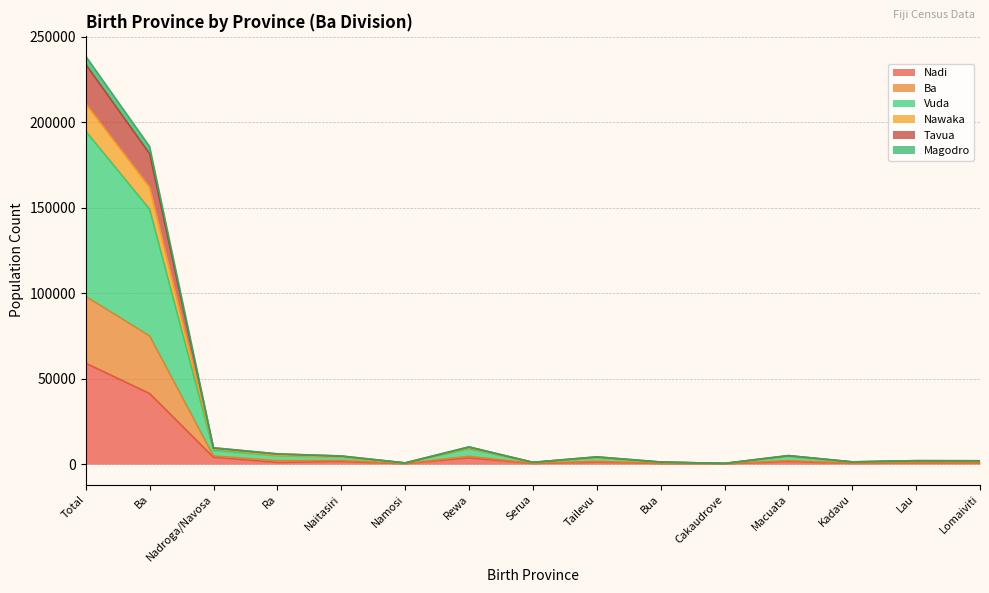

What is the value of the Tavua point at the 3rd from the left?

9074